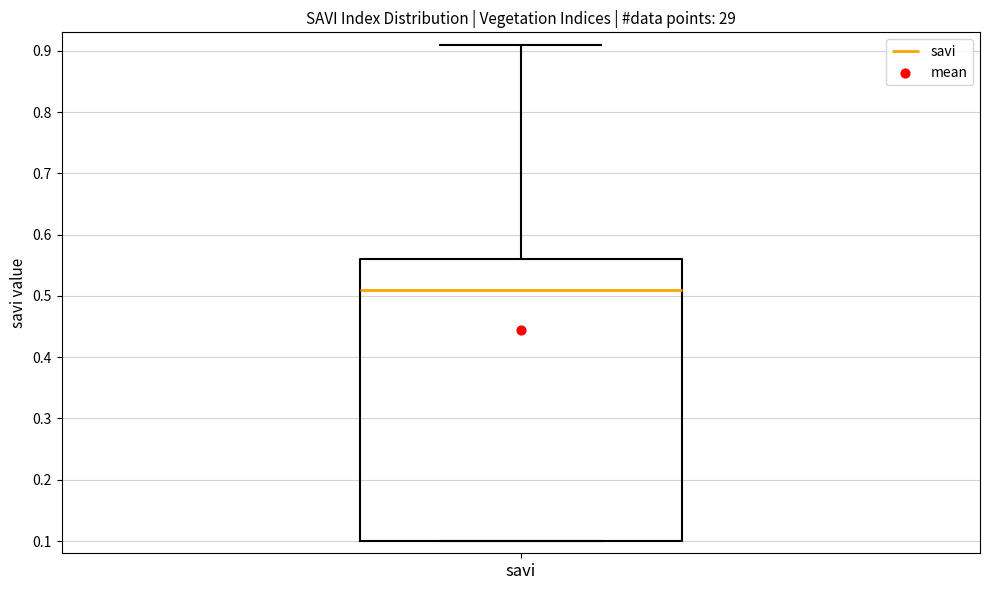

Transcribe this box plot: give where the median line is, the range the box spans, and where the two whiskers end, as read against the y-axis. The values are not printed on the chart, so give them approximately, as read against the axis.

median 0.51, box 0.10 to 0.56, whiskers 0.10 to 0.91